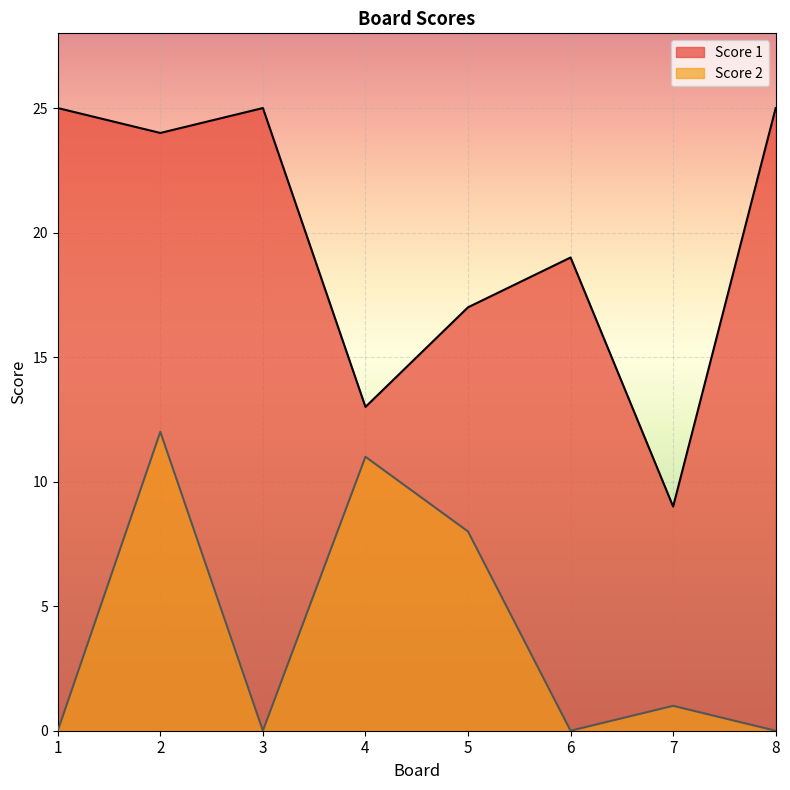

Between 3 and 6, which series saw the biggest shift?

Score 1